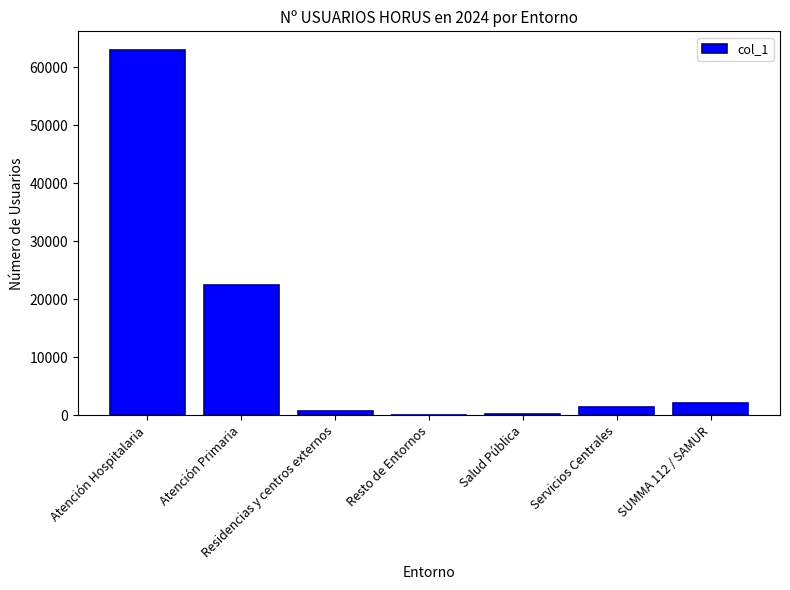

How many series are shown in this chart?

1